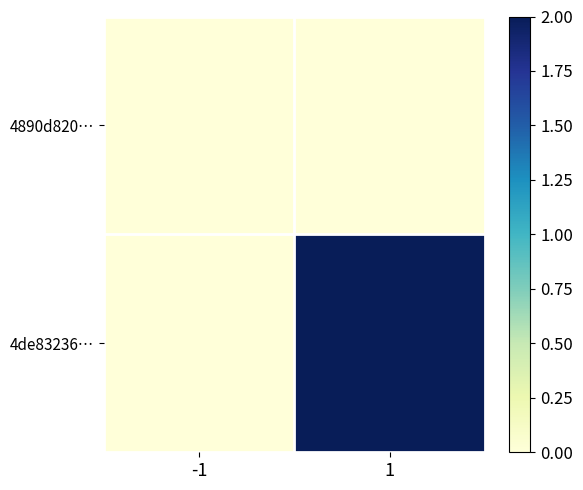

Reading left to right, list all the values displayed in this chart.

4890d820…: -1=0	1=0
4de83236…: -1=0	1=2